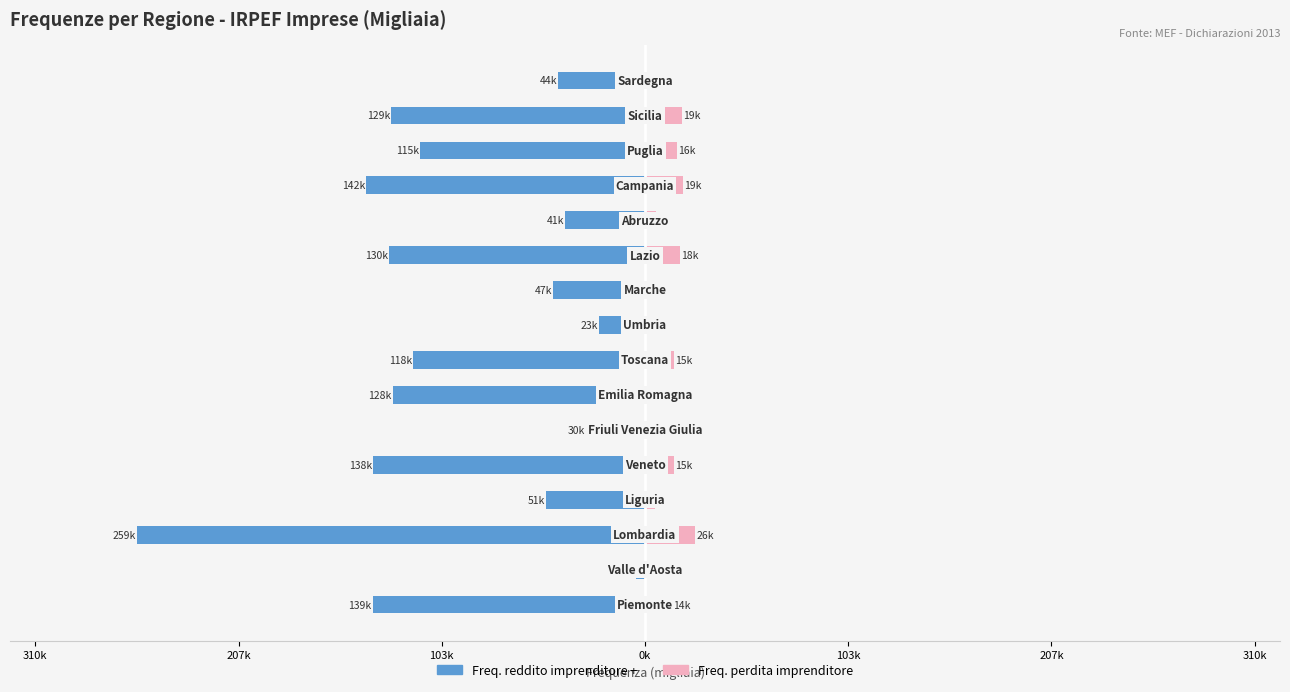

Is it true that Freq. reddito imprenditore + equals -78.4 at 12?

False